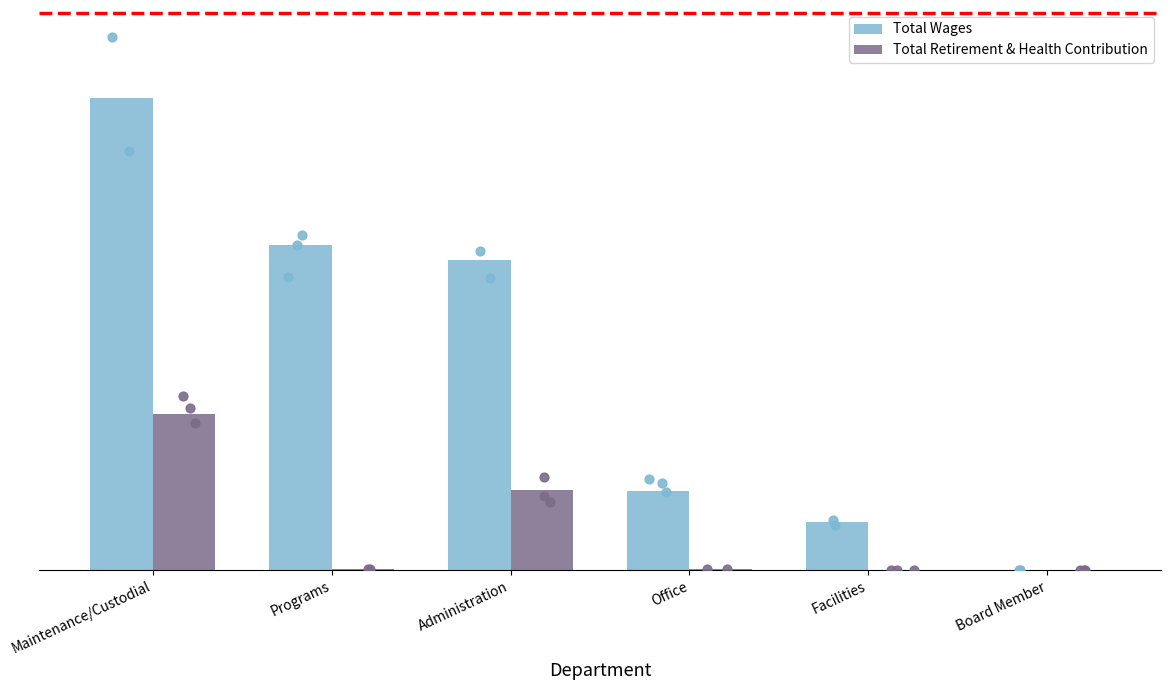

Which series reaches the minimum Y coordinate?

Total Wages